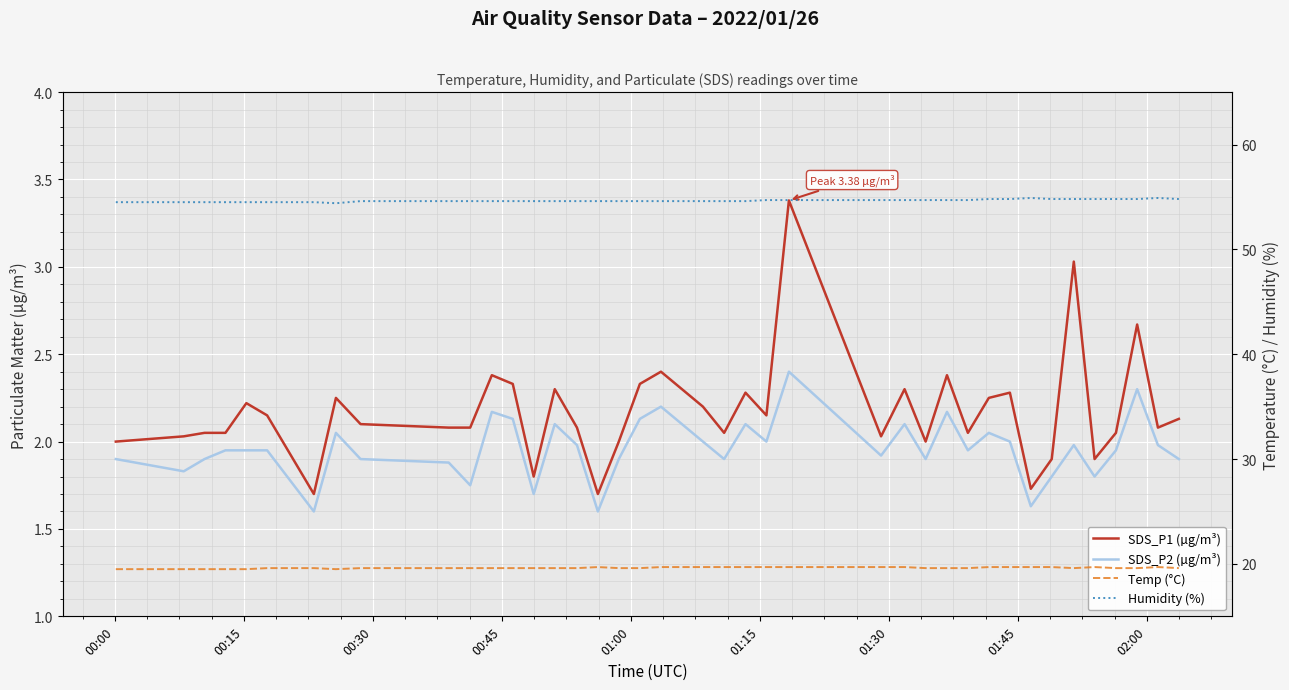

What is the value of the SDS_P2 (µg/m³) point at the 19th from the left?

2.1